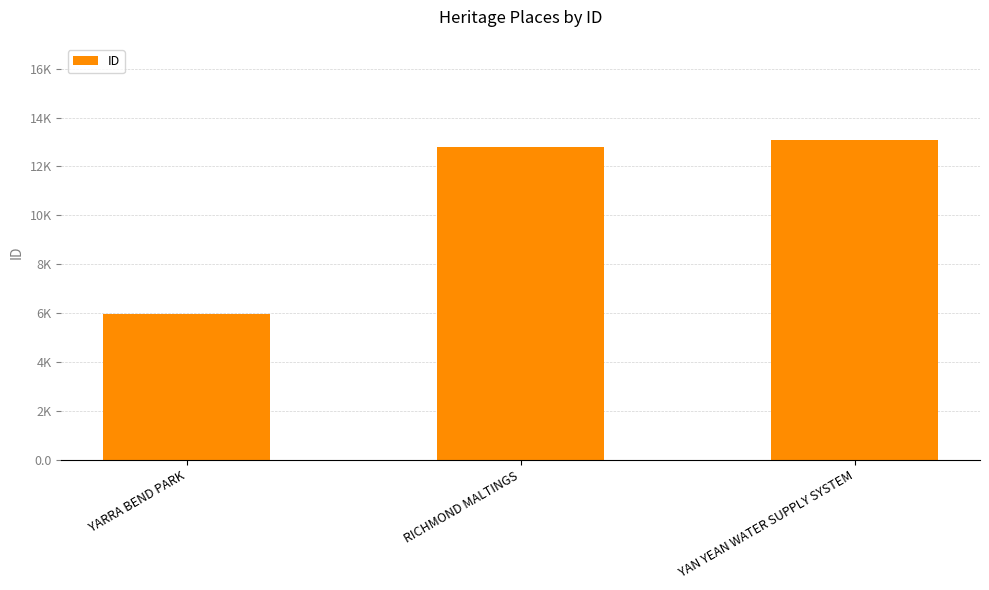

What is the value of the 1st bar from the left?

5968